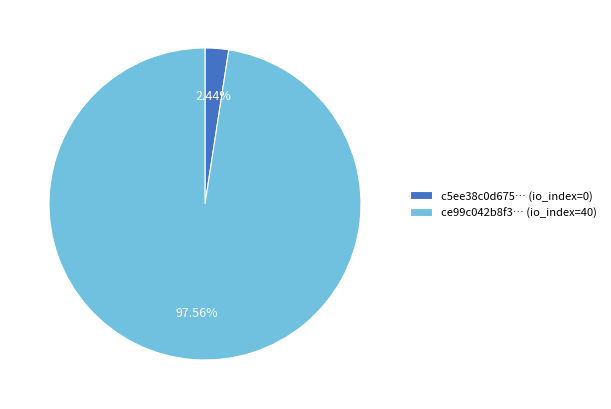

Combined, do c5ee38c0d675… (io_index=0) and ce99c042b8f3… (io_index=40) account for over 50%?

Yes